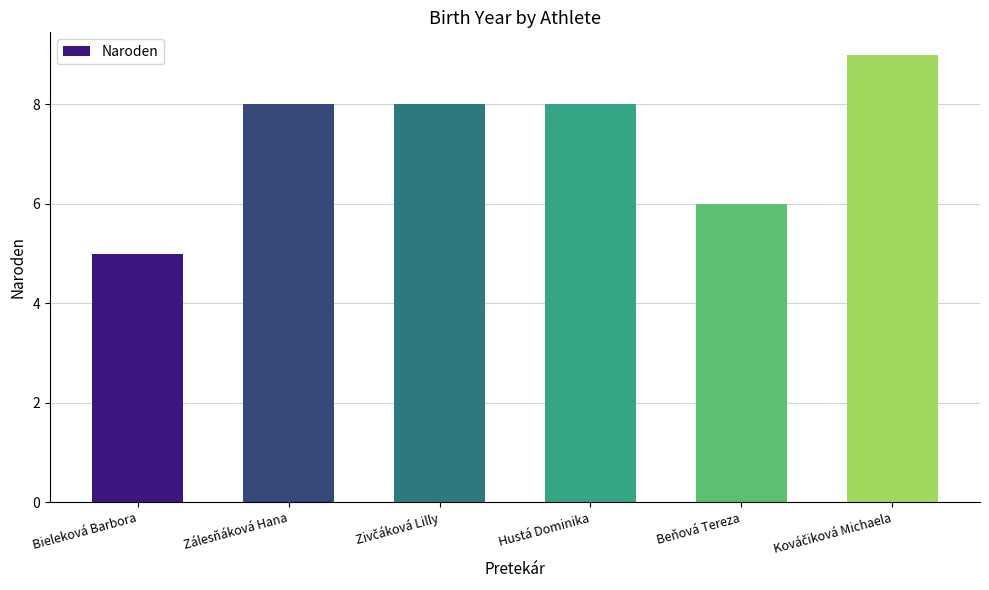

What is the smallest value displayed?

5